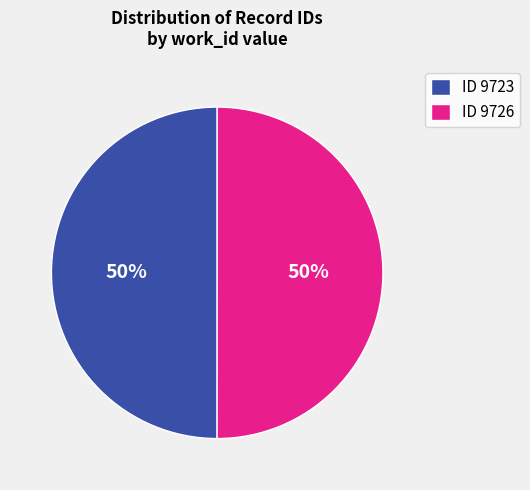

How many segments does this pie chart have?

2